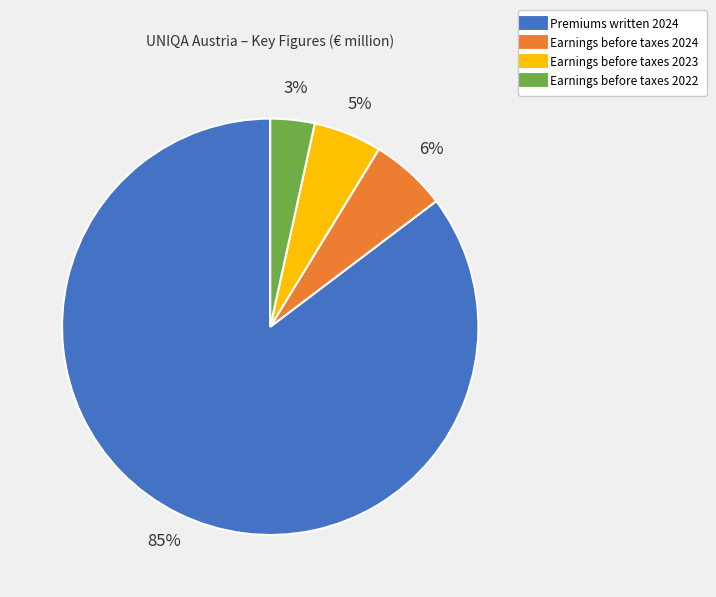

True or false: Premiums written 2024 accounts for 85% of the total.

True